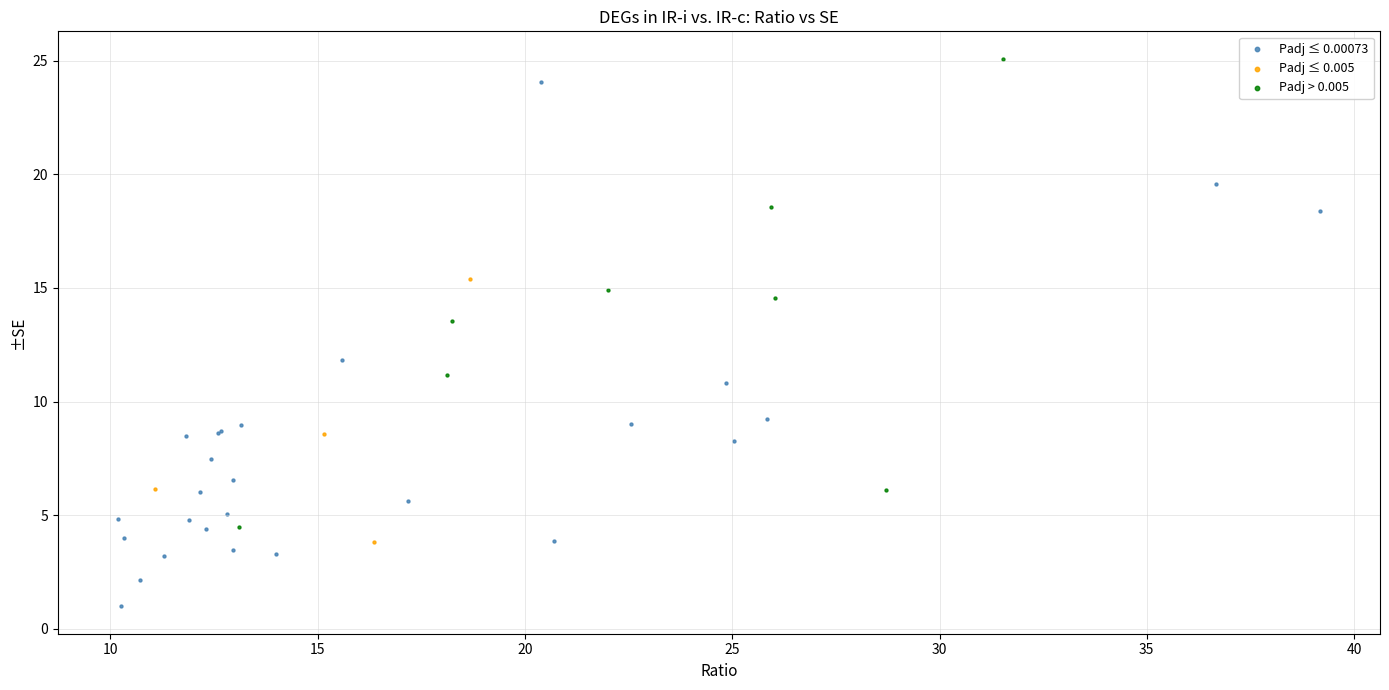

Which series reaches the maximum Y coordinate?

Padj > 0.005